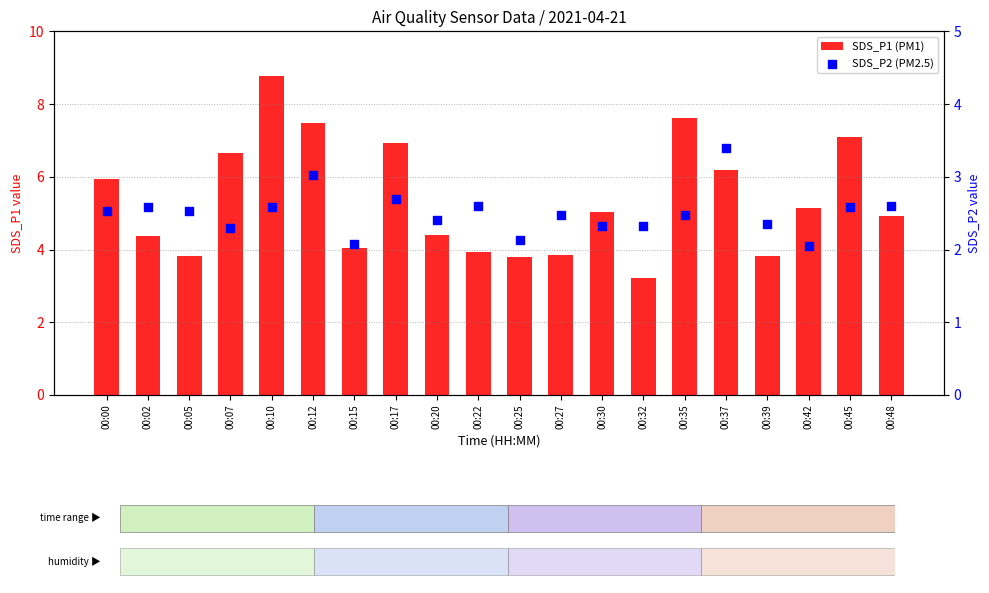

Is the value of SDS_P1 (PM1) at 00:07 greater than the value of SDS_P2 (PM2.5) at 00:37?

Yes